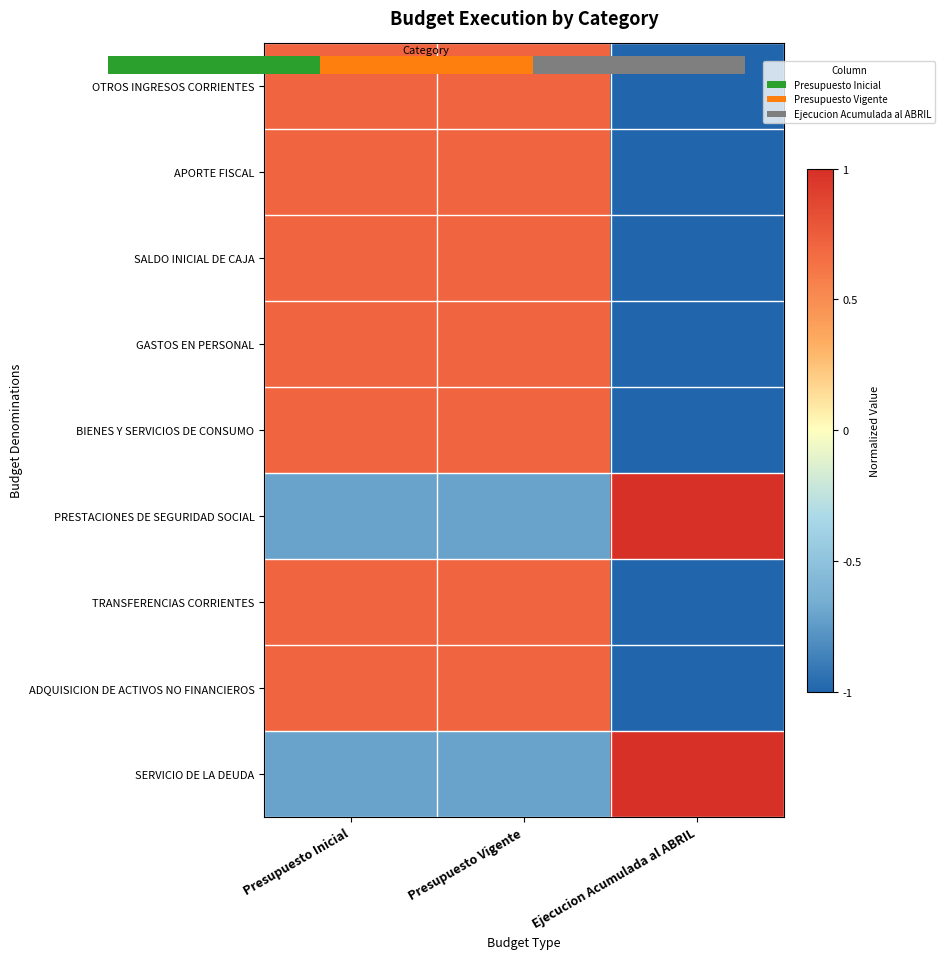

What is the greatest value displayed?

1.0